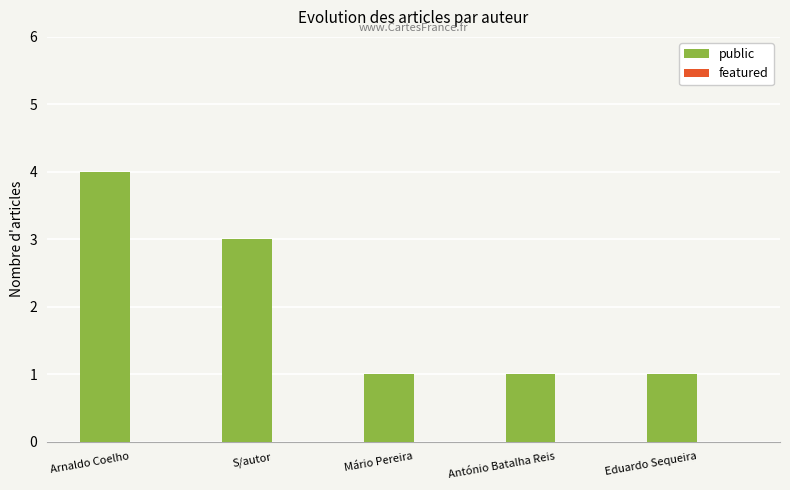

True or false: the data shows 7 at Arnaldo Coelho.

False